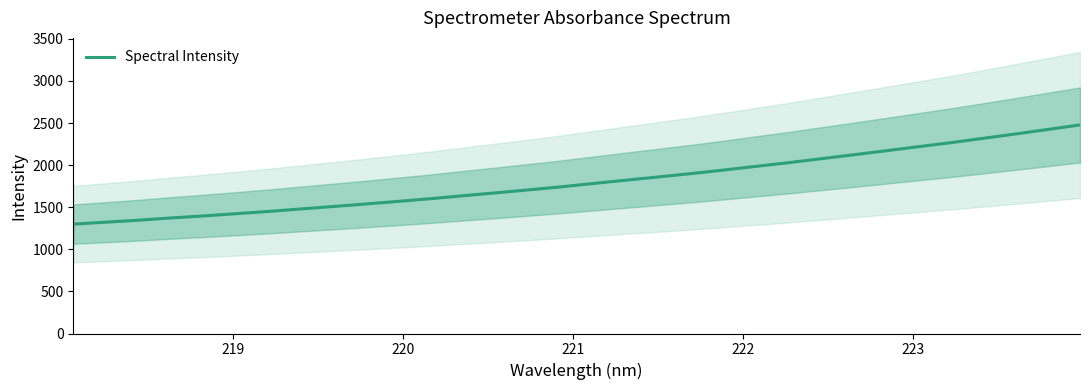

What is the highest value of the Spectral Intensity series?

2477.0